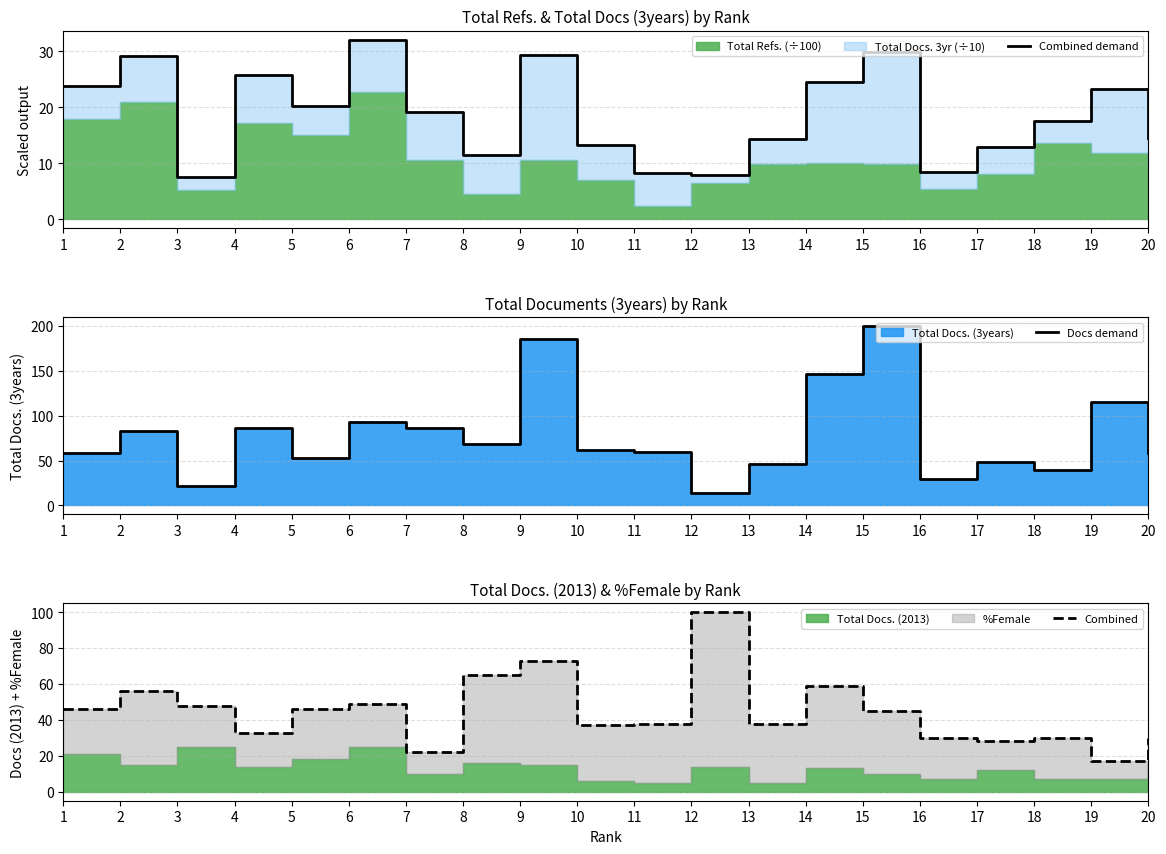

At which label does Combined reach its minimum?

19